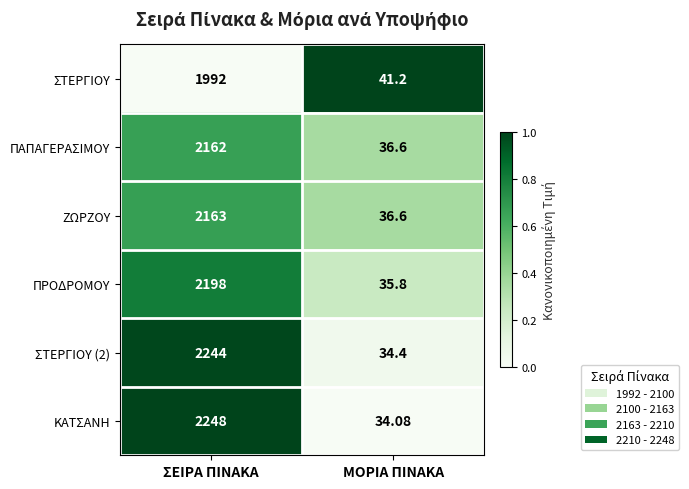

What is the maximum value shown in the chart?

2248.0